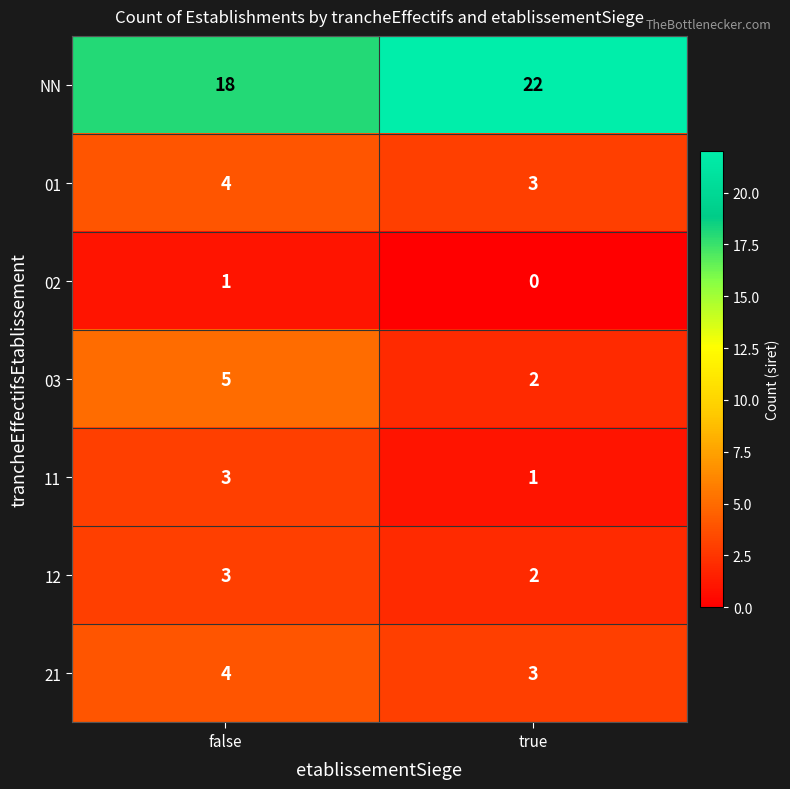

Reading right to left, extract all data points from this chart.

NN: 22	18
01: 3	4
02: 0	1
03: 2	5
11: 1	3
12: 2	3
21: 3	4